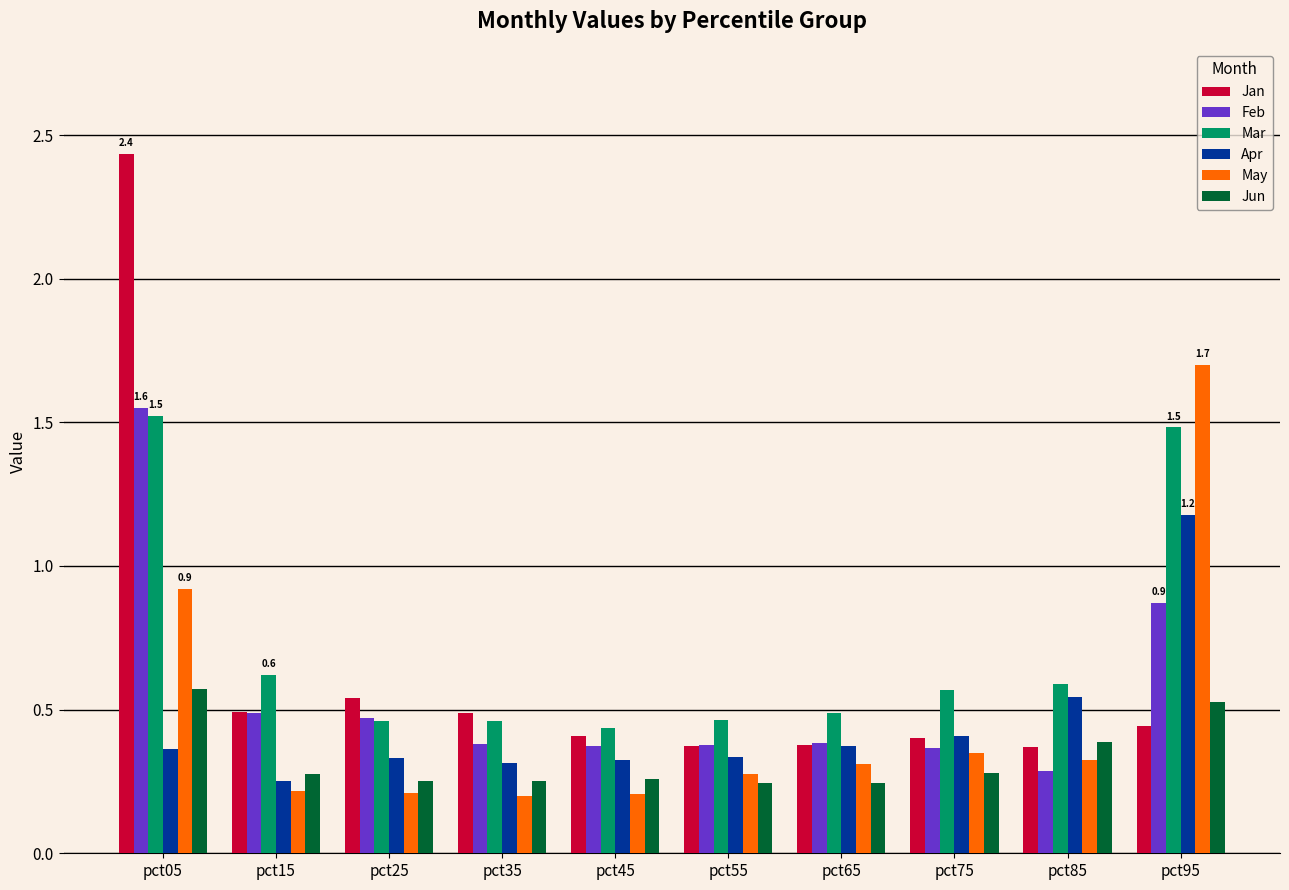

Which series has the largest total across all categories?

Mar